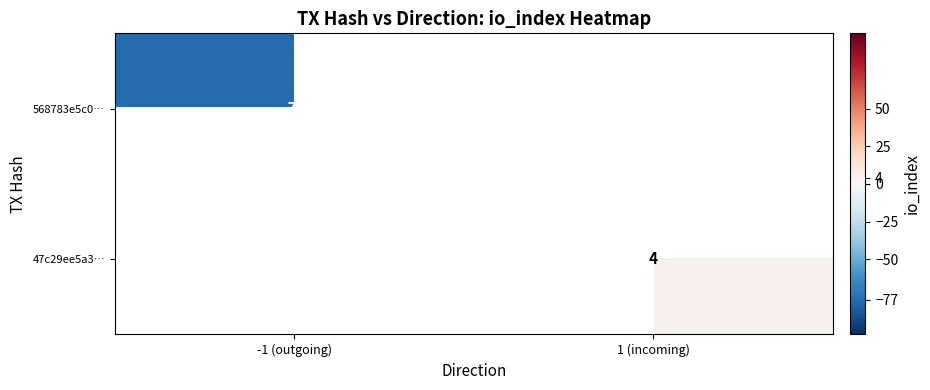

What is the difference between the 568783e5c0… values at -1 (outgoing) and 1 (incoming)?

77